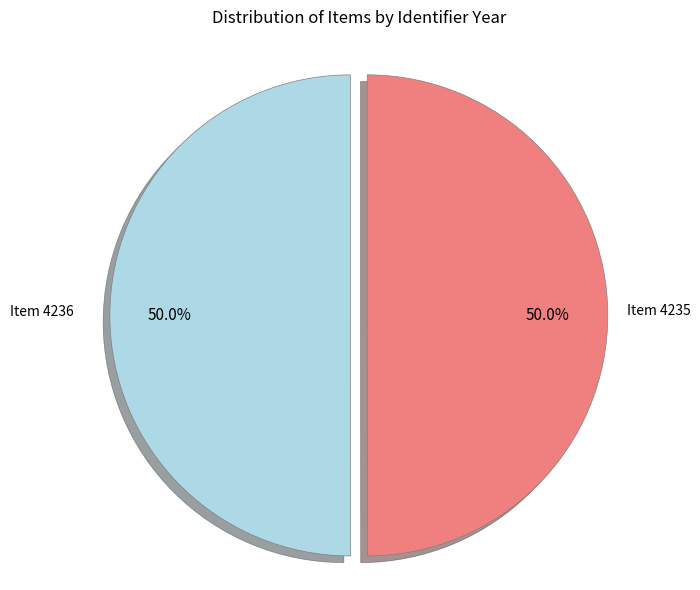

How many slices are in this pie chart?

2